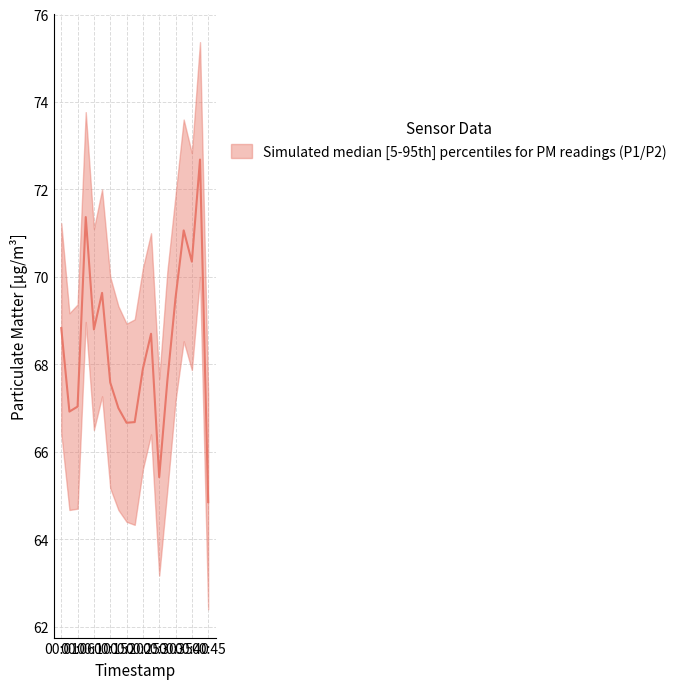

Which category has the highest value across all series?

00:42